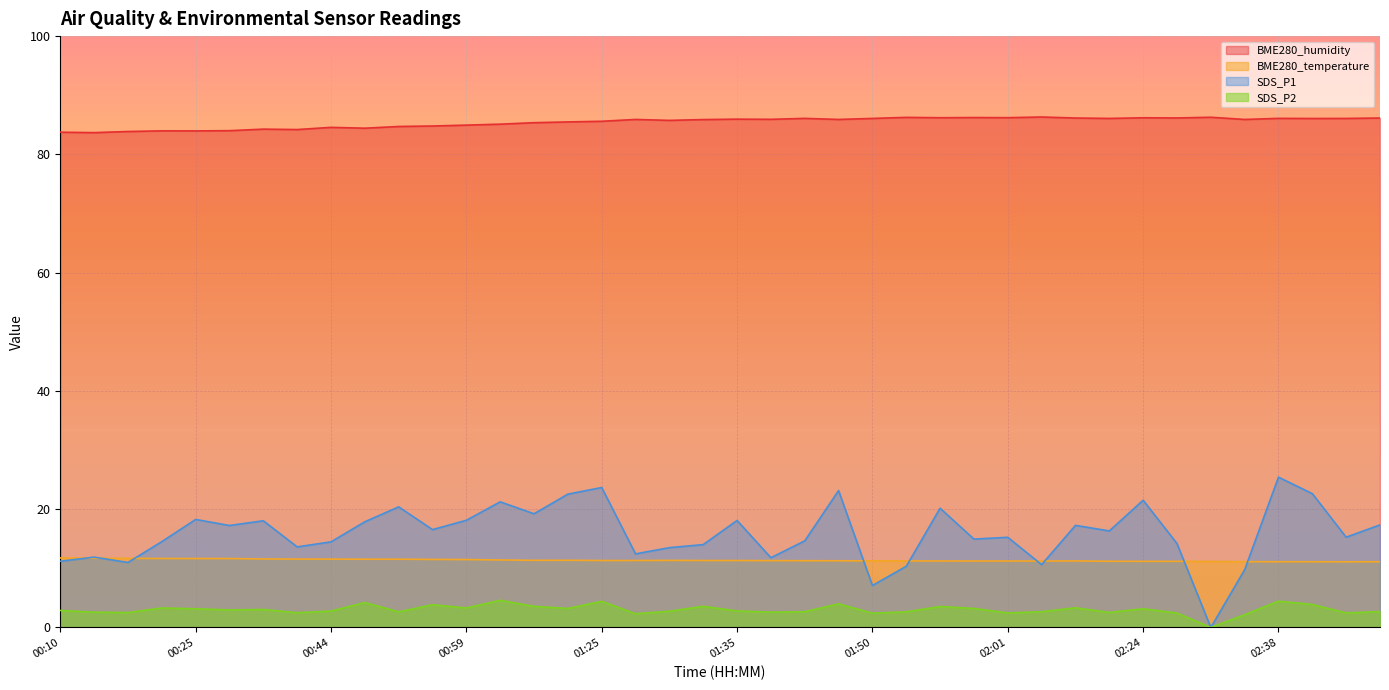

What is the highest value of the SDS_P2 series?

4.6